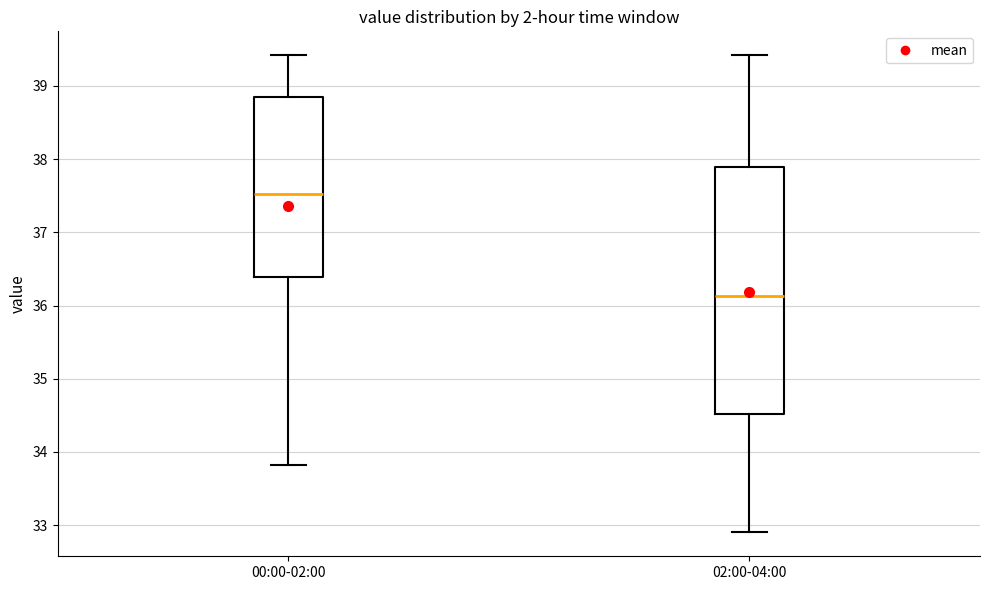

Reading left to right, transcribe this box plot: for each box, give where its median line is, the range the box spans, and where its two whiskers end, as read against the y-axis. The values are not printed on the chart, so give them approximately, as read against the axis.

00:00-02:00: median 37.5, box 36.4 to 38.9, whiskers 33.8 to 39.4
02:00-04:00: median 36.1, box 34.5 to 37.9, whiskers 32.9 to 39.4